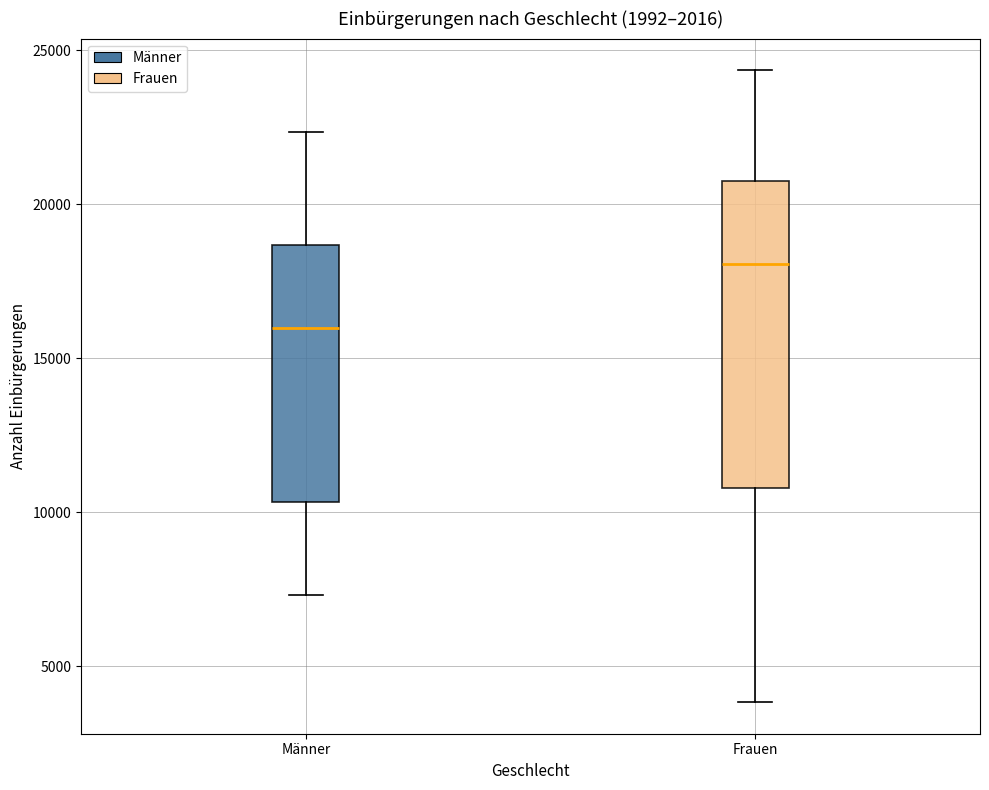

Where does the lower whisker of the box for Frauen end on the y-axis? The values are not printed on the chart, so give them approximately, as read against the axis.

4000